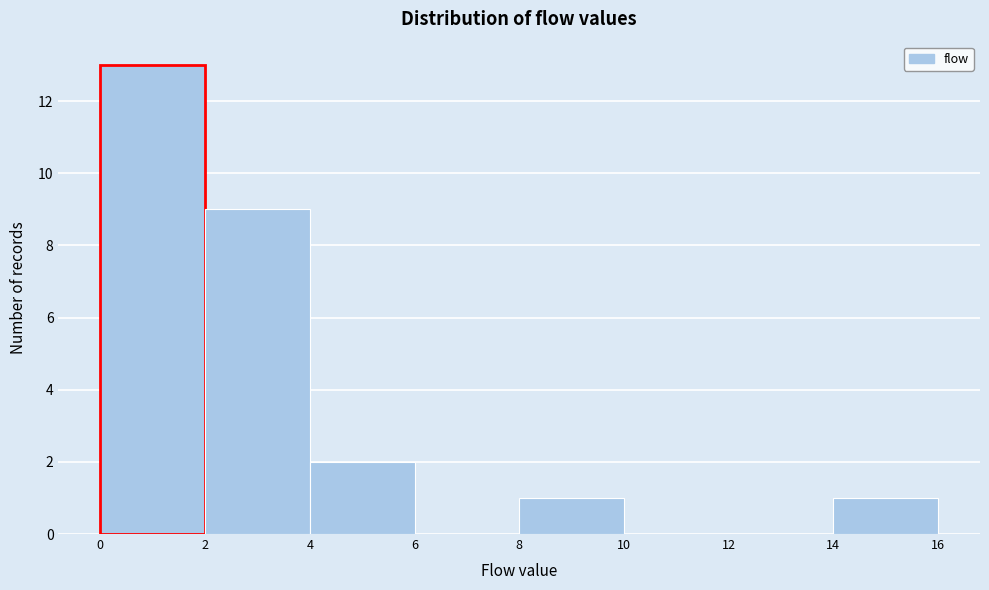

Reading left to right, transcribe this chart: for each bar, give the range it covers on the x-axis and its height. The values are not printed on the chart, so give them approximately, as read against the axis.

0 to 2: 13
2 to 4: 9
4 to 6: 2
6 to 8: 0
8 to 10: 1
10 to 12: 0
12 to 14: 0
14 to 16: 1